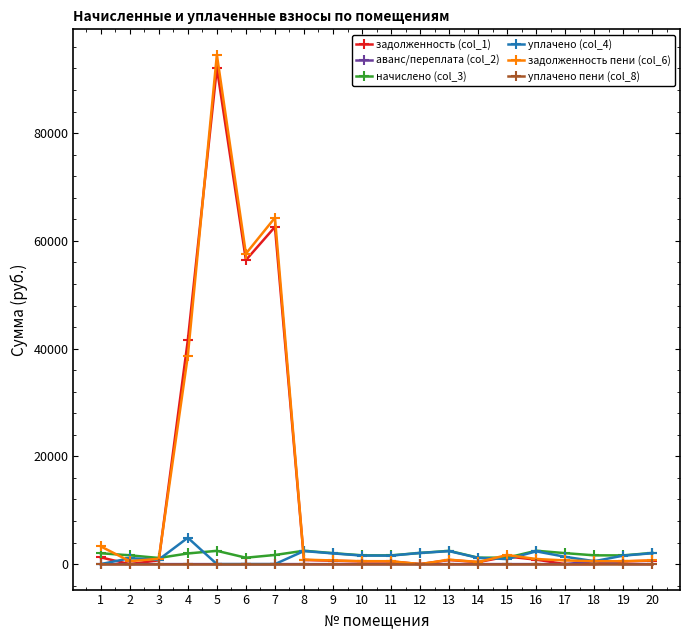

What is the value of the начислено (col_3) point at the 13th from the left?

2465.8